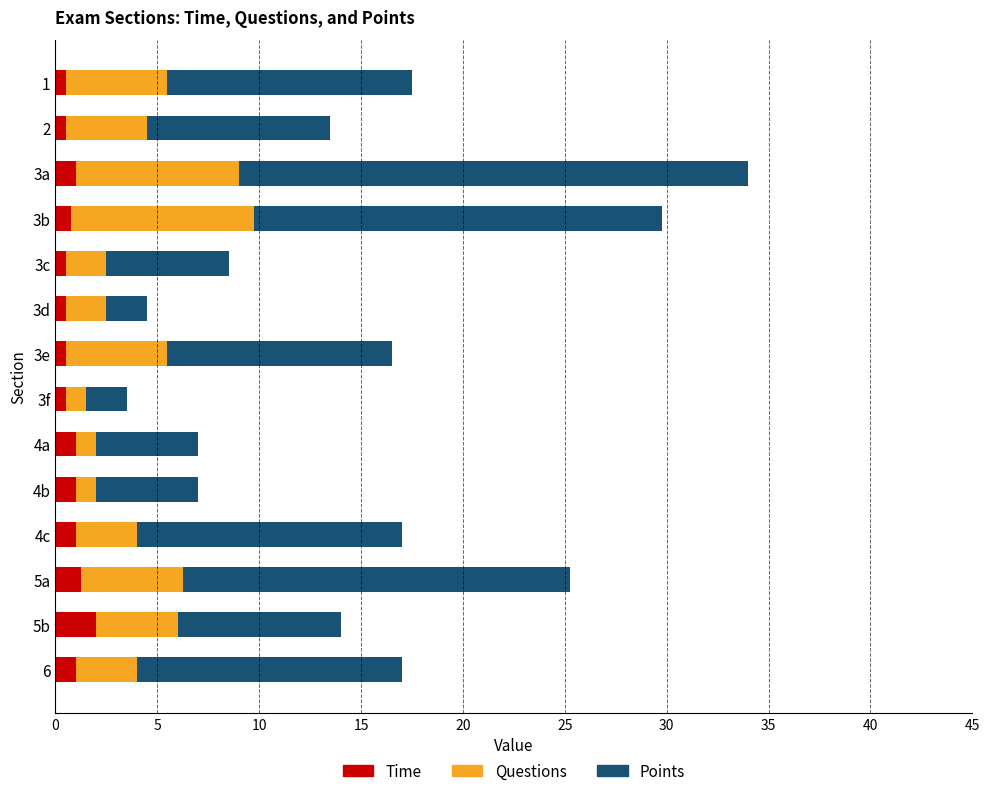

The value of Time at 4b is 1.0. True or false?

True